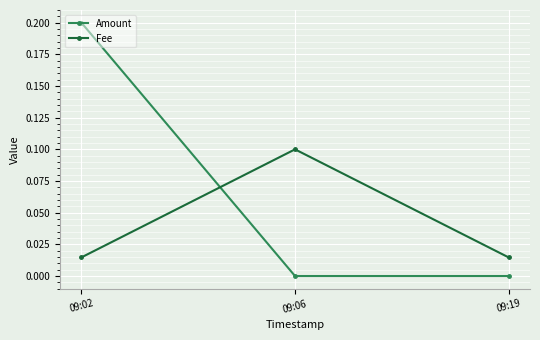

What is the value of the Amount point at the 1st from the left?

0.2